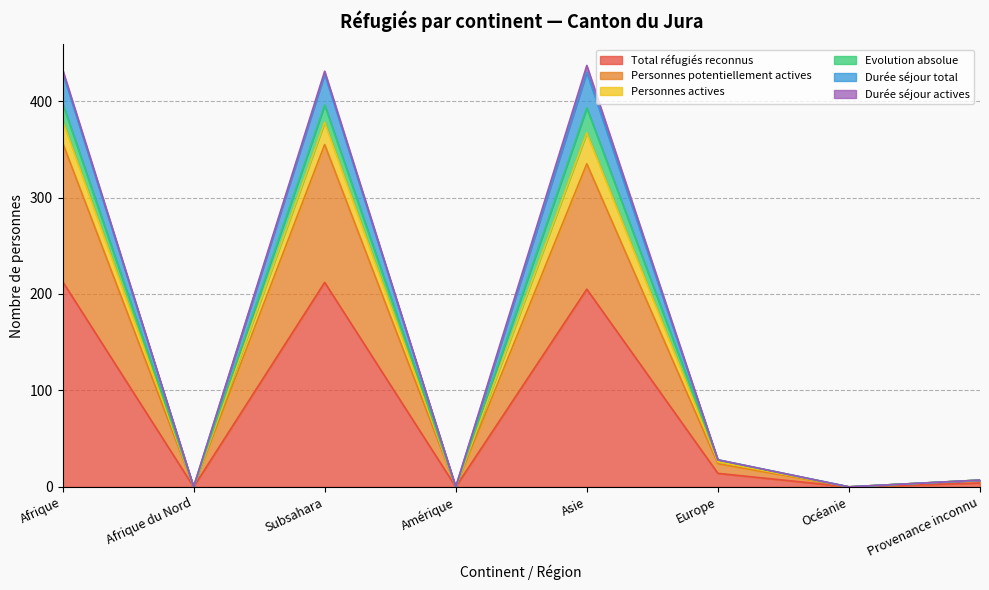

True or false: Personnes actives and Durée séjour total cross at least once.

False